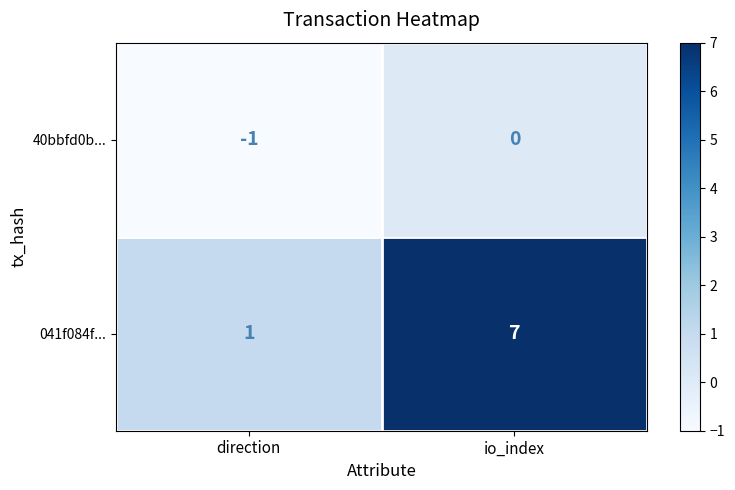

At how many categories does at least one series exceed 2?

1